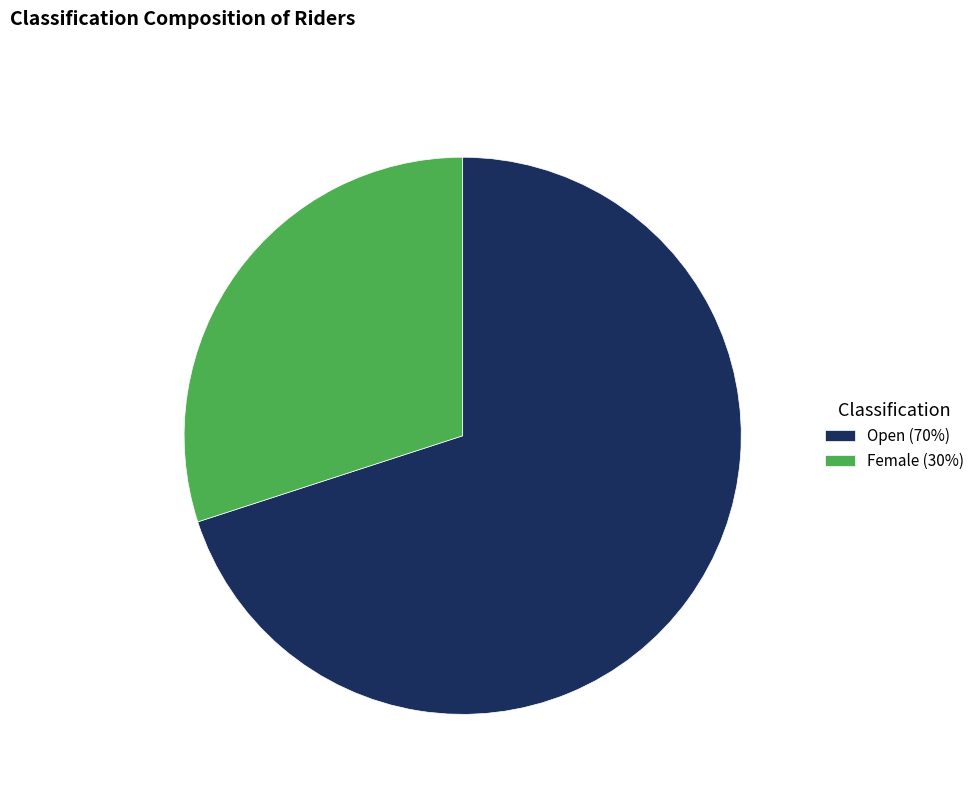

Does any single category account for the majority?

Yes